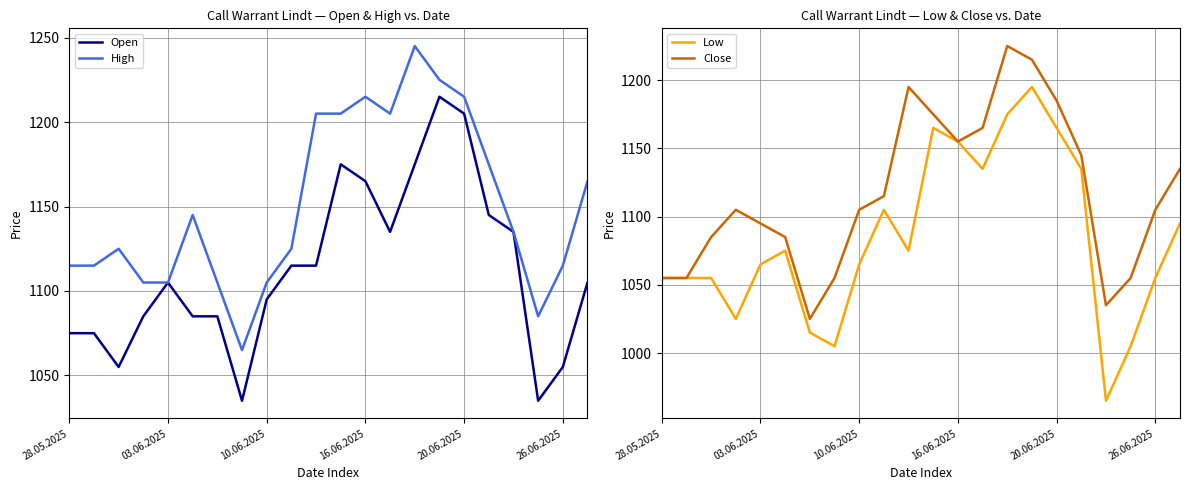

What is the label of the 20th point from the left?

19